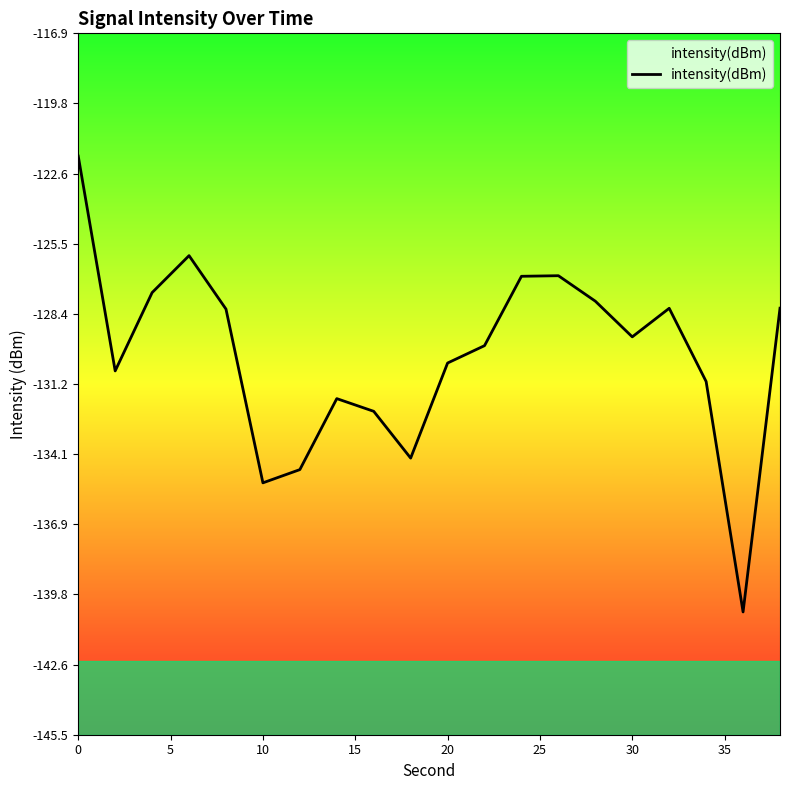

Rank the categories by value from lowest to highest.

18, 25, 30, 9, 40, 35, 17, 5, 10, 11, 15, 20, 16, 19, 14, 10, 12, 13, 15, 0